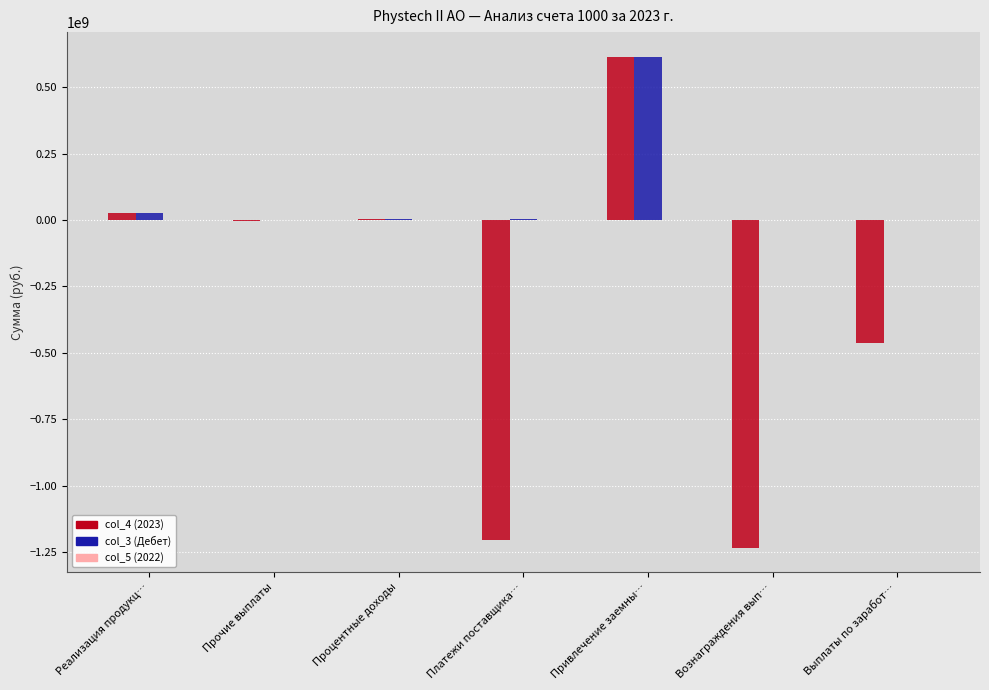

Which series has the widest spread of values?

col_4 (2023)